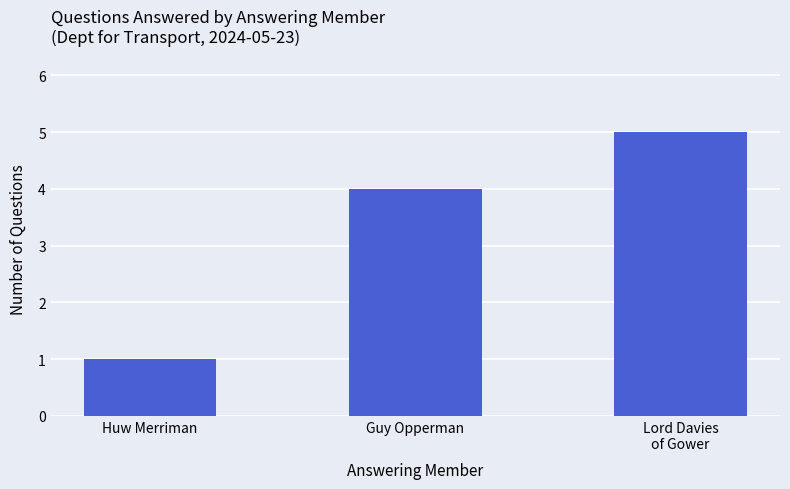

Read the value at Guy Opperman.

4